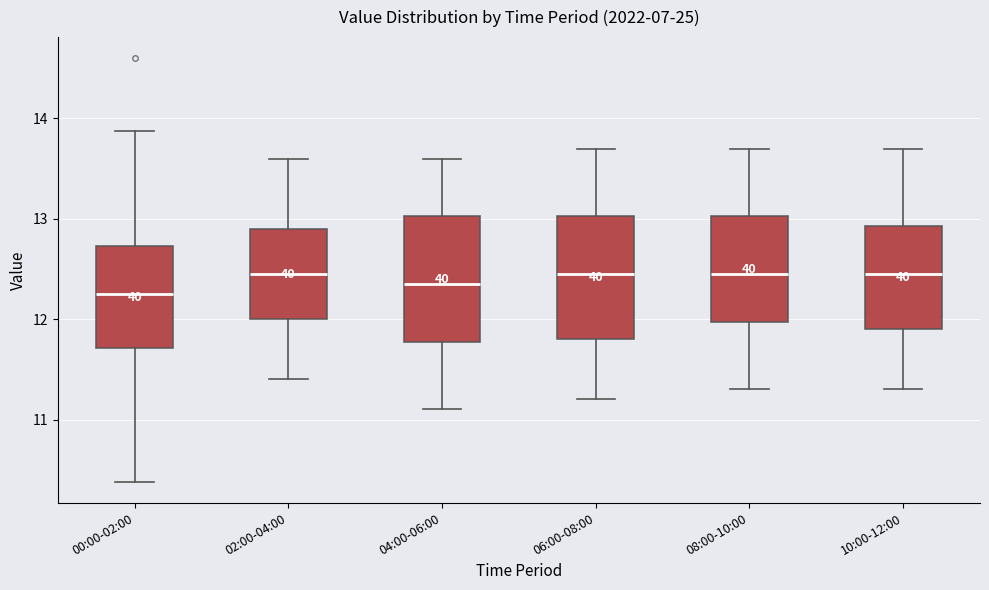

Reading left to right, read every box against the y-axis: the position of its median line, the range the box covers, and the ends of its whiskers. The values are not printed on the chart, so give them approximately, as read against the axis.

00:00-02:00: median 12.3, box 11.7 to 12.7, whiskers 10.4 to 13.9
02:00-04:00: median 12.5, box 12.0 to 12.9, whiskers 11.4 to 13.6
04:00-06:00: median 12.4, box 11.8 to 13.0, whiskers 11.1 to 13.6
06:00-08:00: median 12.5, box 11.8 to 13.0, whiskers 11.2 to 13.7
08:00-10:00: median 12.5, box 12.0 to 13.0, whiskers 11.3 to 13.7
10:00-12:00: median 12.5, box 11.9 to 12.9, whiskers 11.3 to 13.7